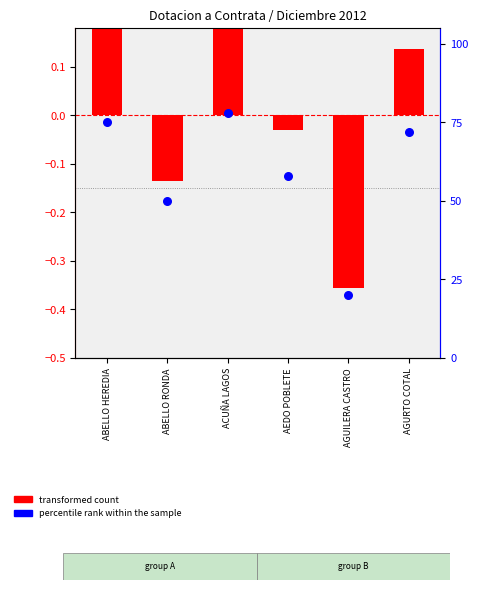

What are all the series names shown in the legend?

transformed count, percentile rank within the sample